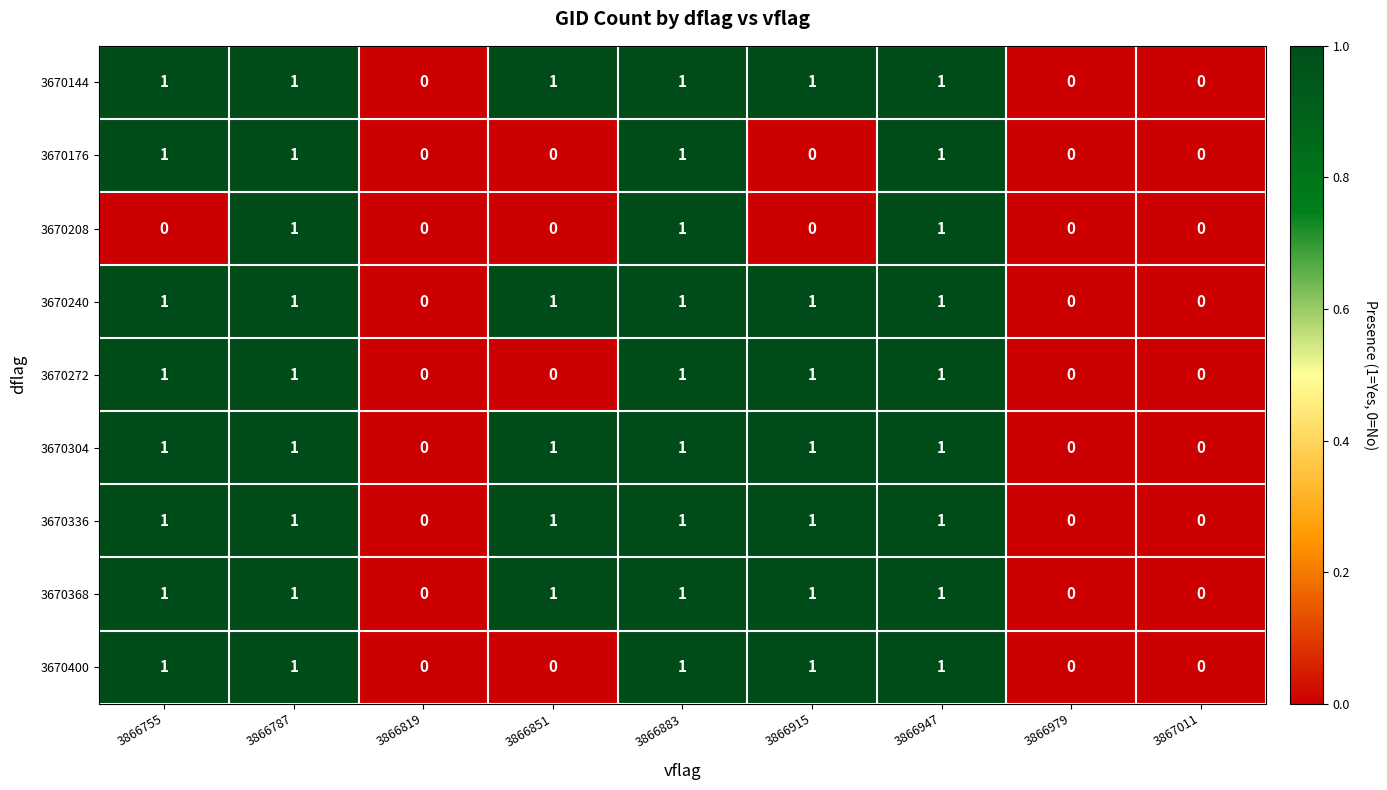

Count the 3670240 values in the range 0 to 1.

9